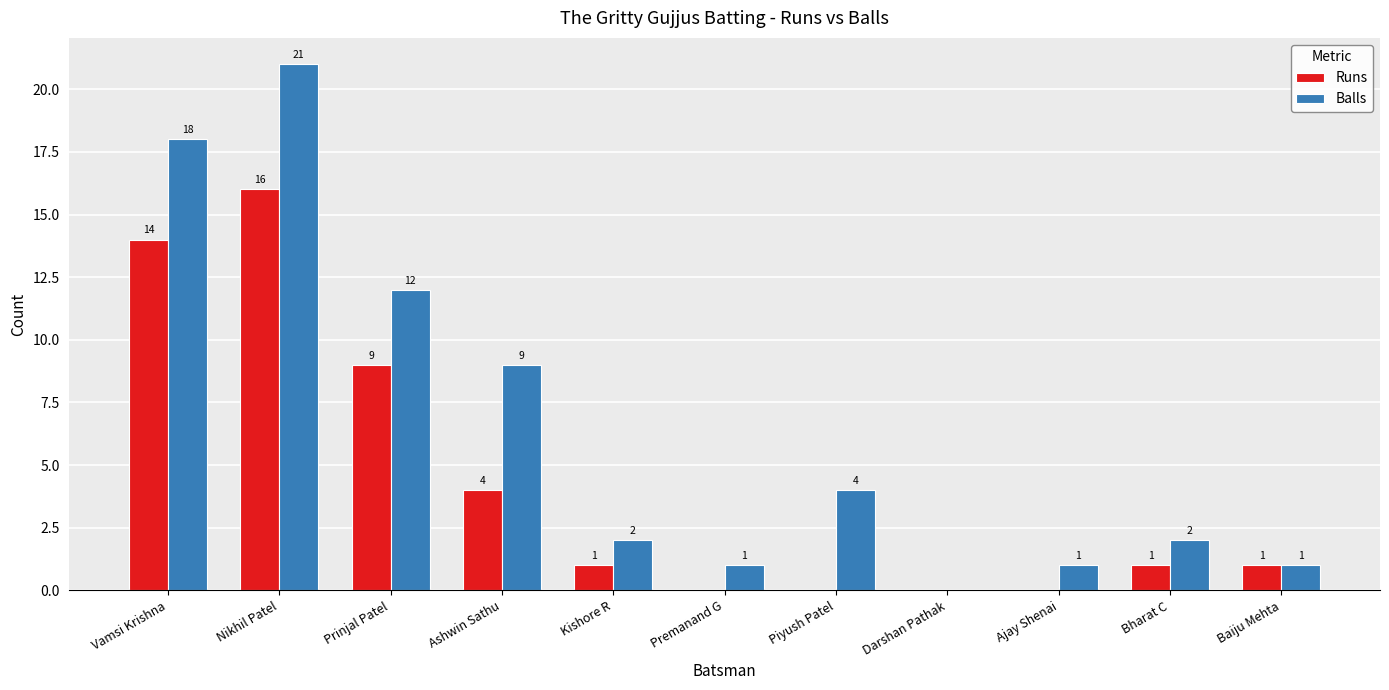

Between Ajay Shenai and Baiju Mehta, which series saw the biggest shift?

Runs